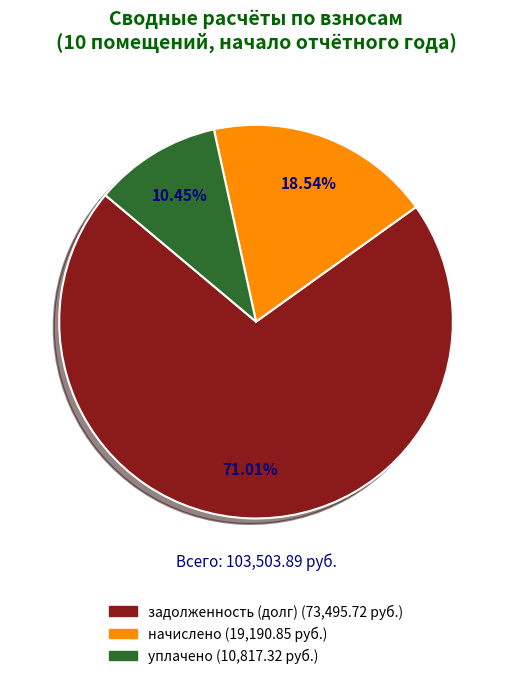

Do задолженность and уплачено together represent more than half of the pie?

Yes